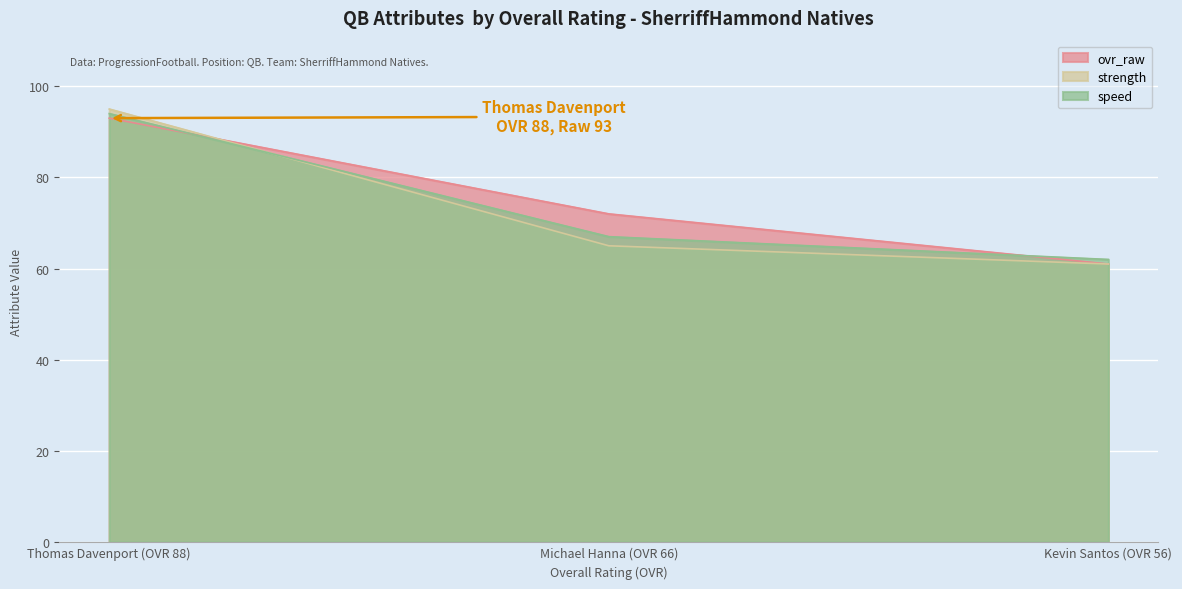

Does the chart display data point markers on the line(s)?

No